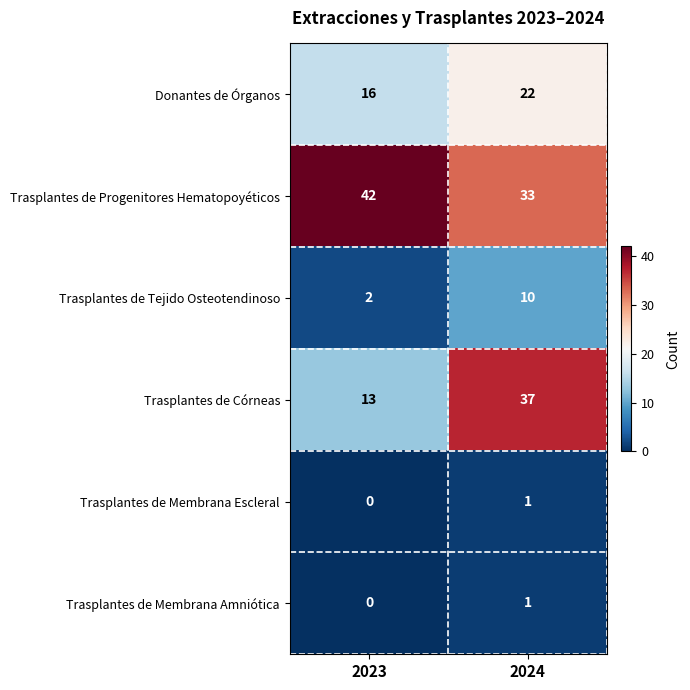

At which category does the chart reach its minimum across all series?

2023